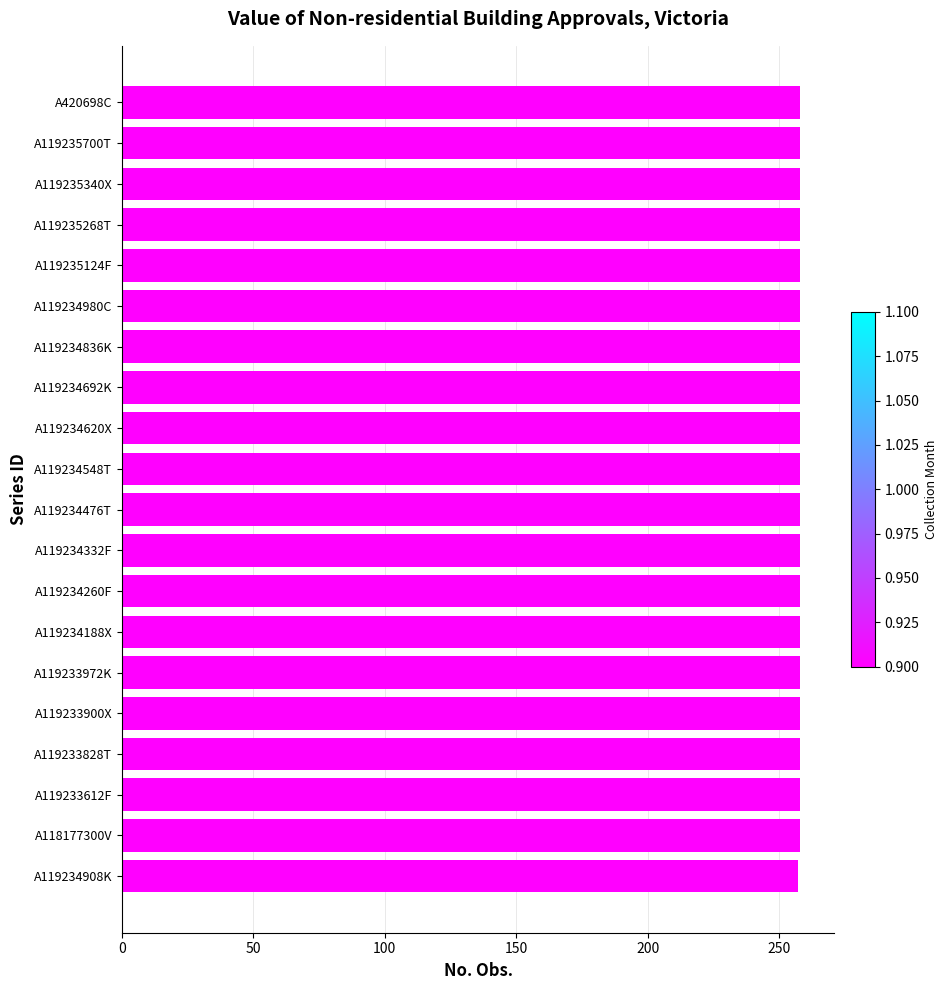

The value at A119235700T is 76. True or false?

False